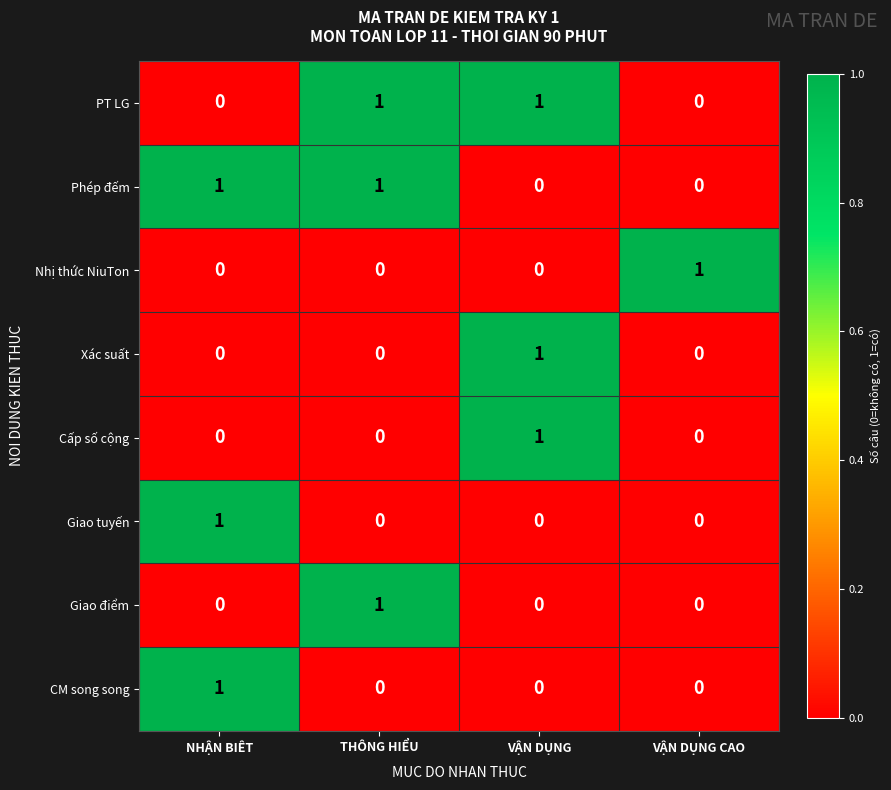

At how many categories does at least one series exceed 0?

4